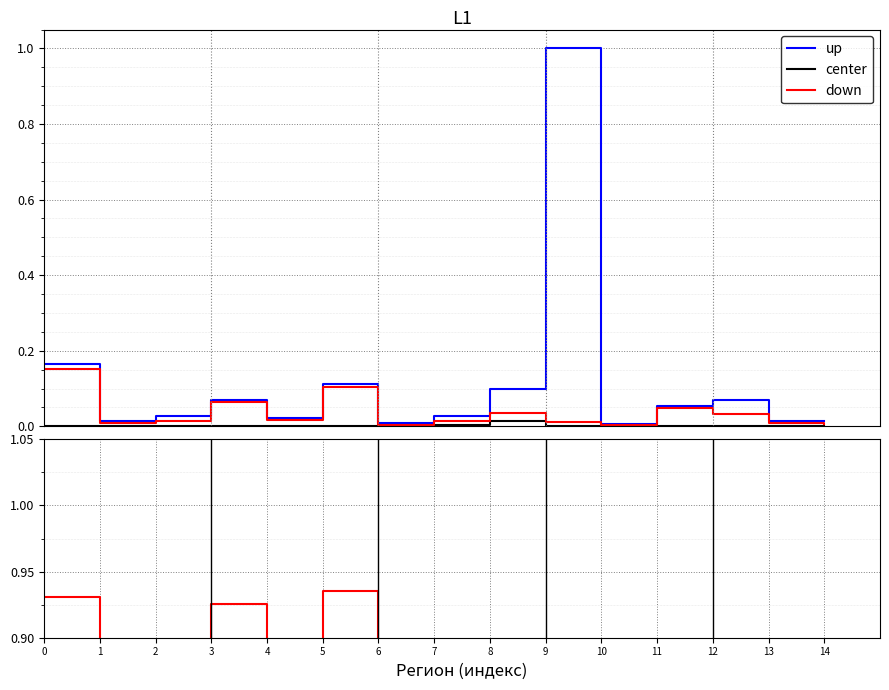

In center, how many points are lower than both neighbors (excluding endpoints)?

4